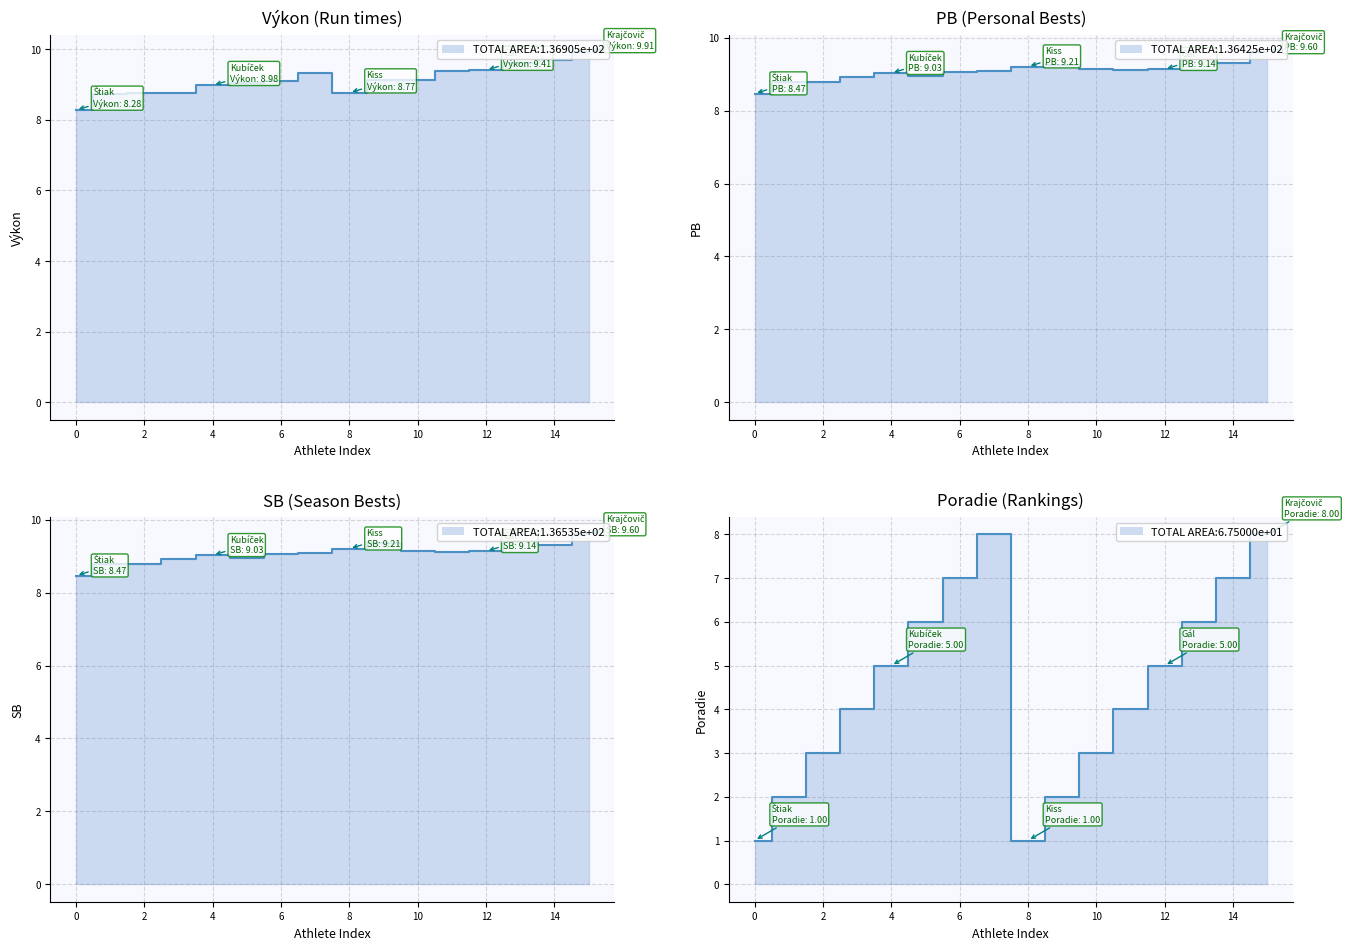

How many intersections are there between Výkon and PB?

3